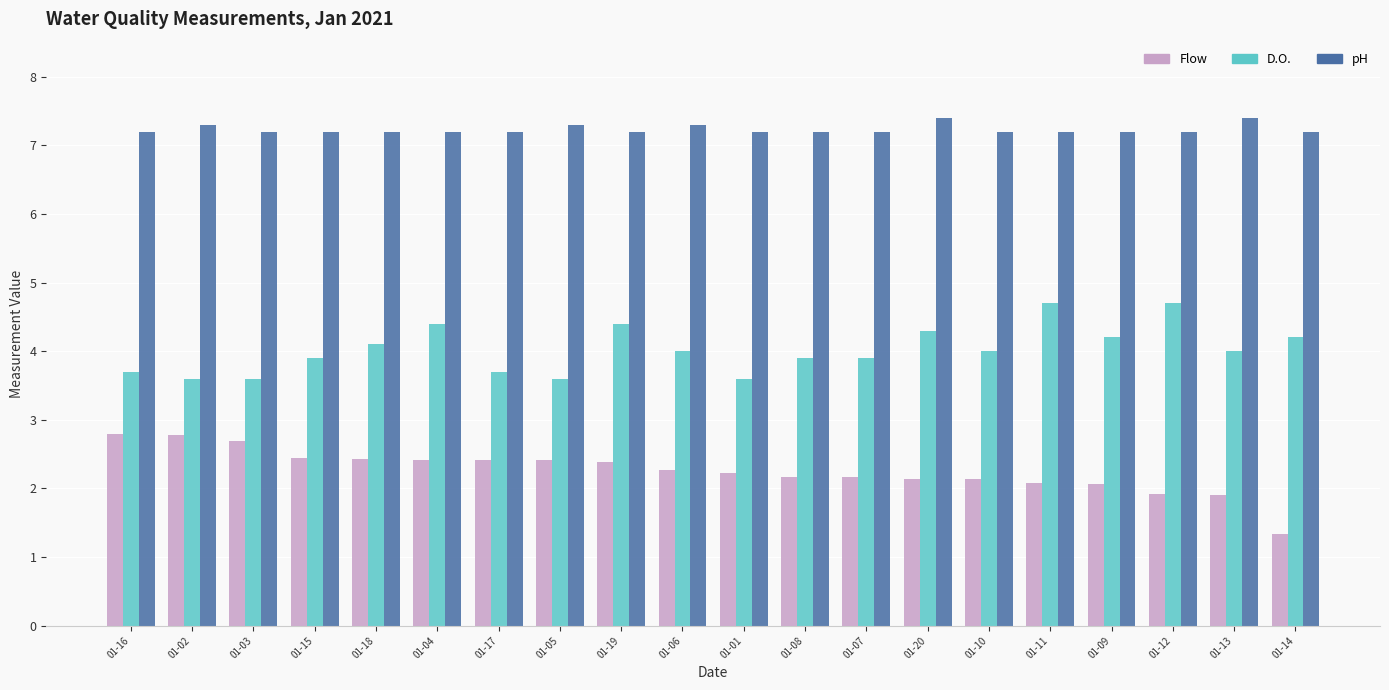

How many bars are there in total?

60